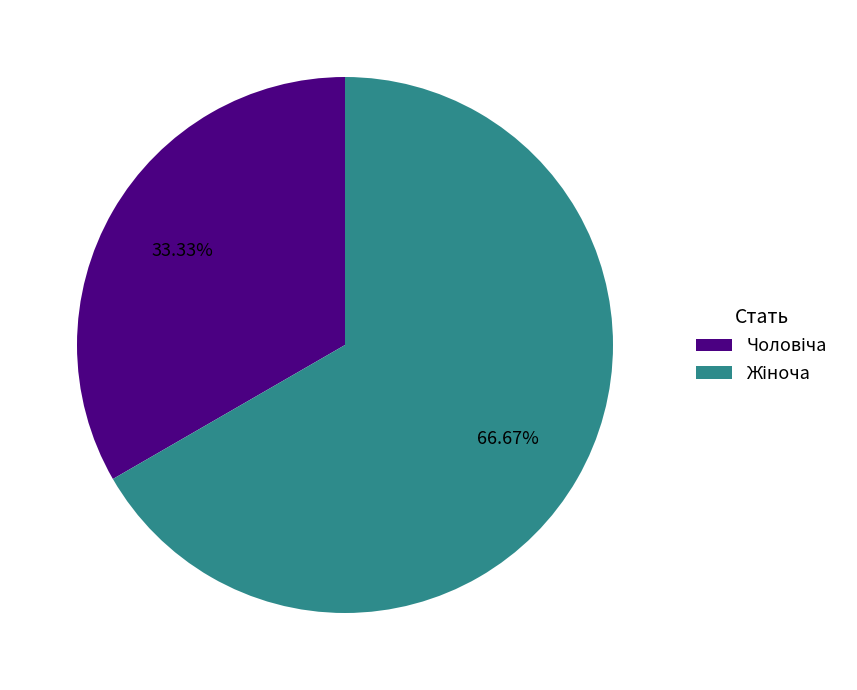

Is there a majority slice in this chart?

Yes